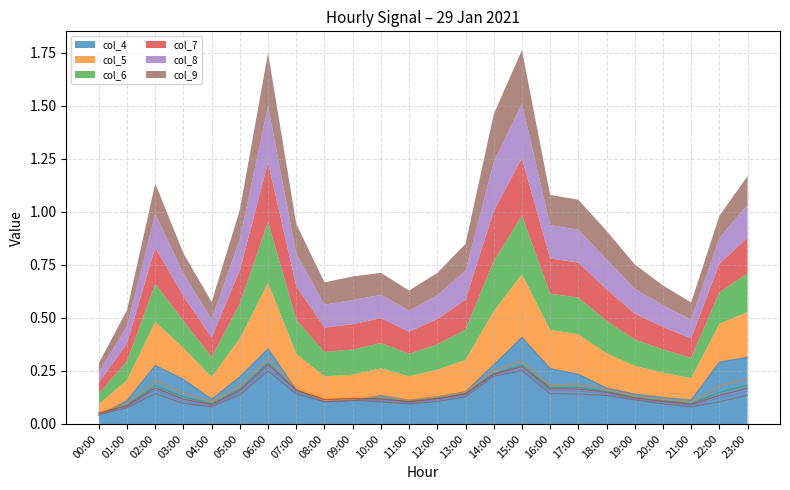

The value of col_5_line at 09:00 is 0.2. True or false?

False